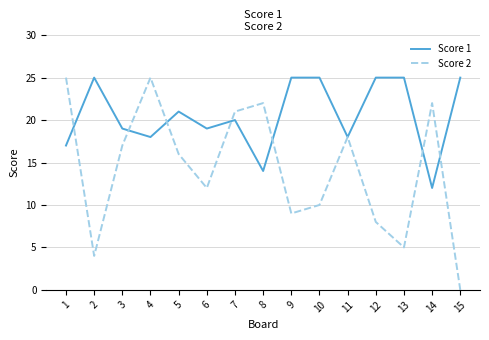

Is it true that Score 1 equals 25 at 10?

True